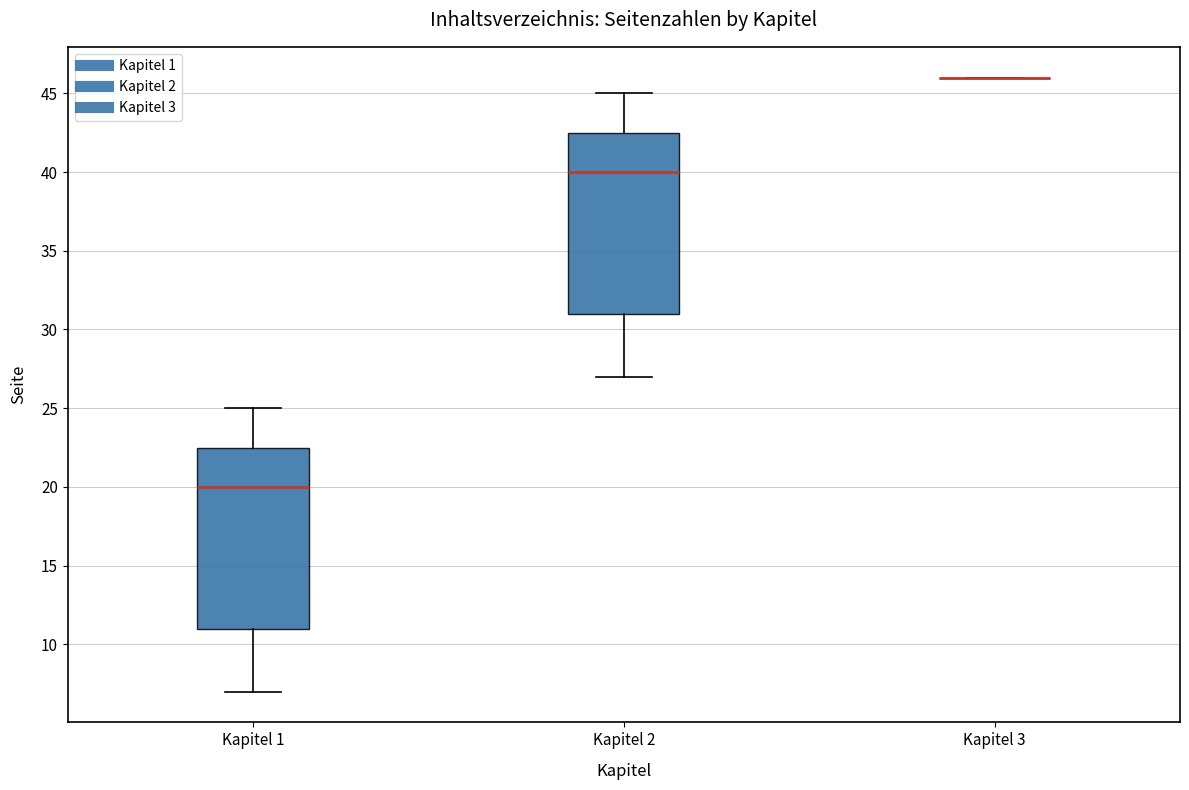

Reading left to right, read every box against the y-axis: the position of its median line, the range the box covers, and the ends of its whiskers. The values are not printed on the chart, so give them approximately, as read against the axis.

Kapitel 1: median 20.0, box 11.0 to 22.5, whiskers 7.0 to 25.0
Kapitel 2: median 40.0, box 31.0 to 42.5, whiskers 27.0 to 45.0
Kapitel 3: box collapsed to a line at 46.0, whiskers 46.0 to 46.0